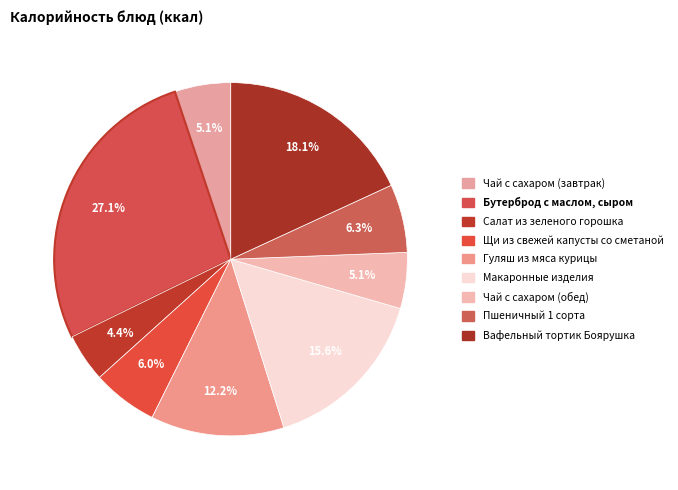

Rank the categories by value from lowest to highest.

Салат из зеленого горошка, Чай с сахаром (завтрак), Чай с сахаром (обед), Щи из свежей капусты со сметаной, Пшеничный 1 сорта, Гуляш из мяса курицы, Макаронные изделия, Вафельный тортик Боярушка, Бутерброд с маслом, сыром